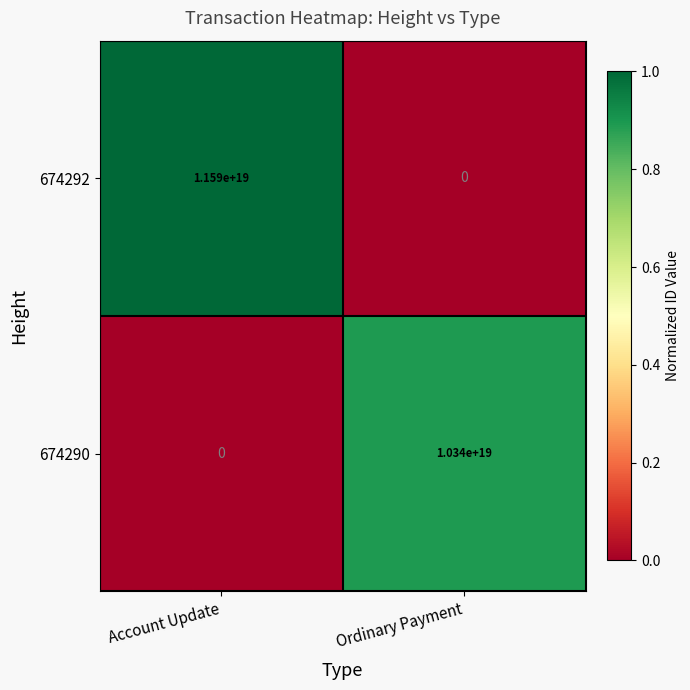

At how many categories does at least one series exceed 0?

2